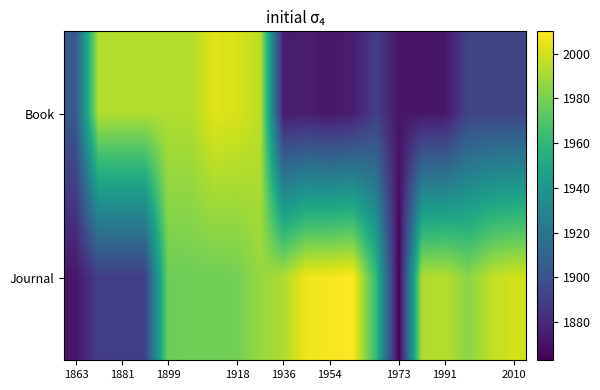

Which series has the widest spread of values?

Journal